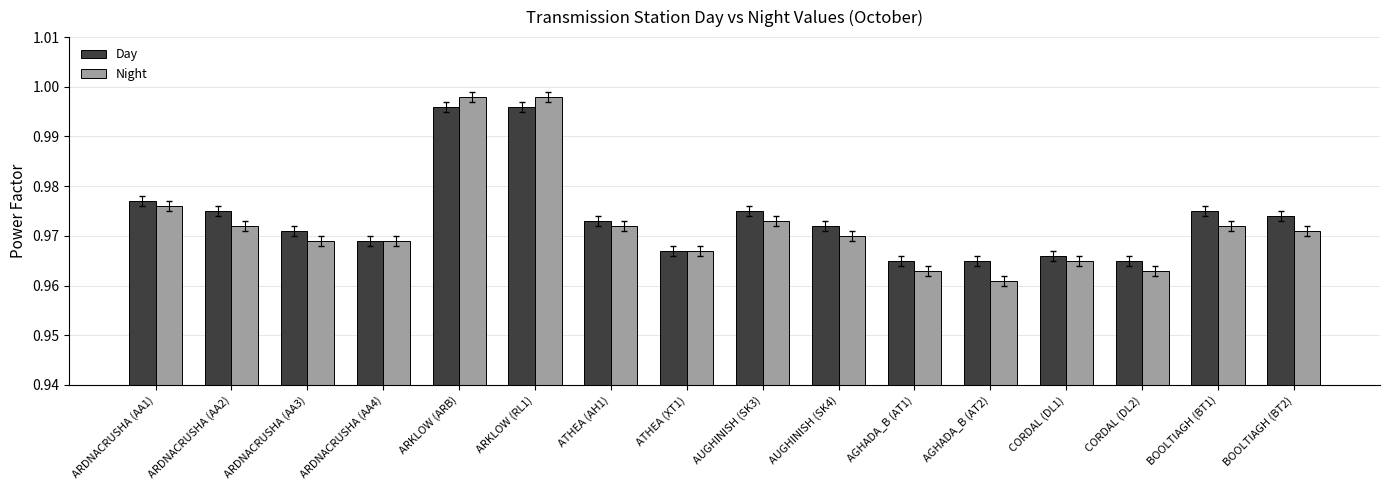

The value of Night at ARDNACRUSHA (AA1) is 1.4. True or false?

False